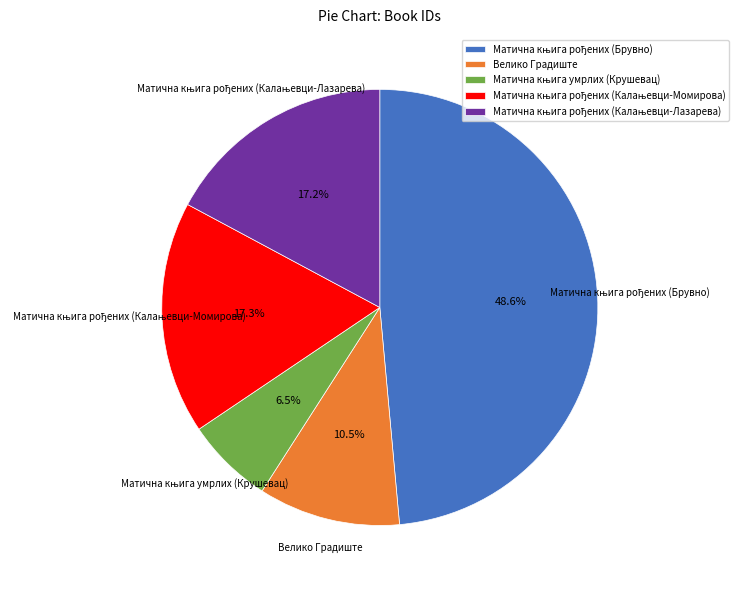

To the nearest percent, what is the difference between the largest and smallest slice percentages?

42%